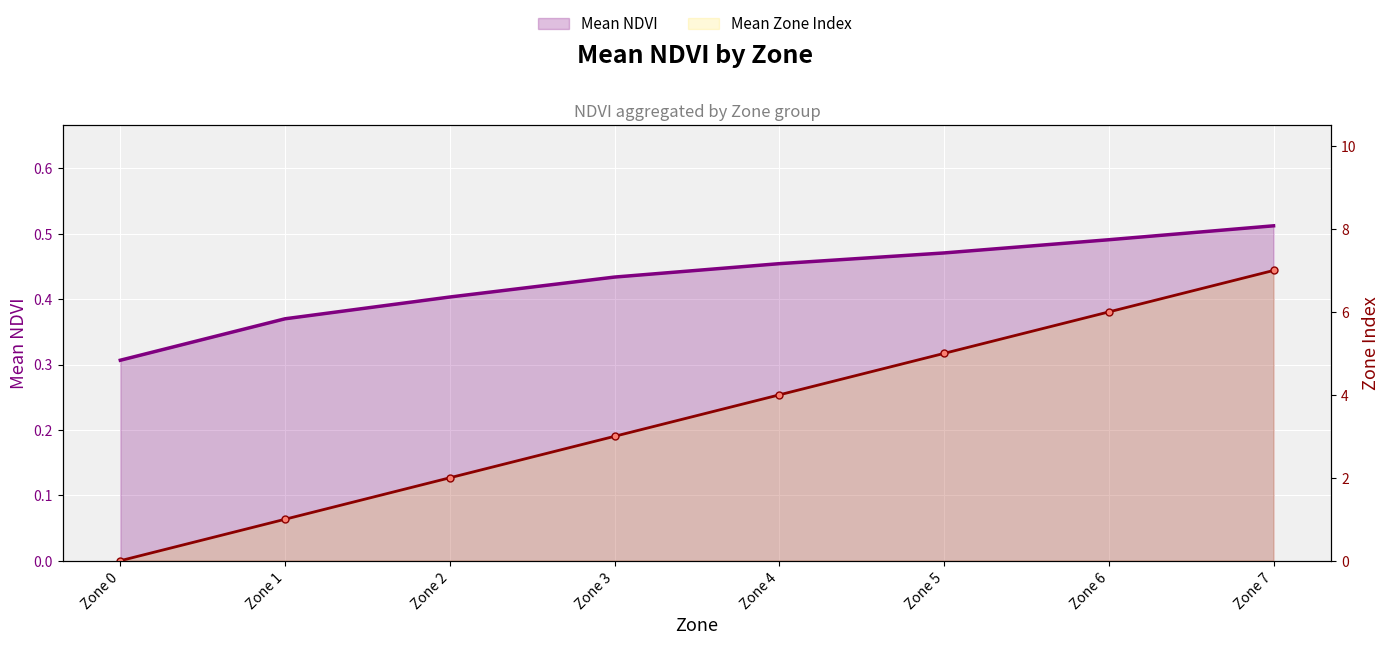

Rank the series at Zone 3 from lowest to highest value.

Mean NDVI, Mean Zone Index